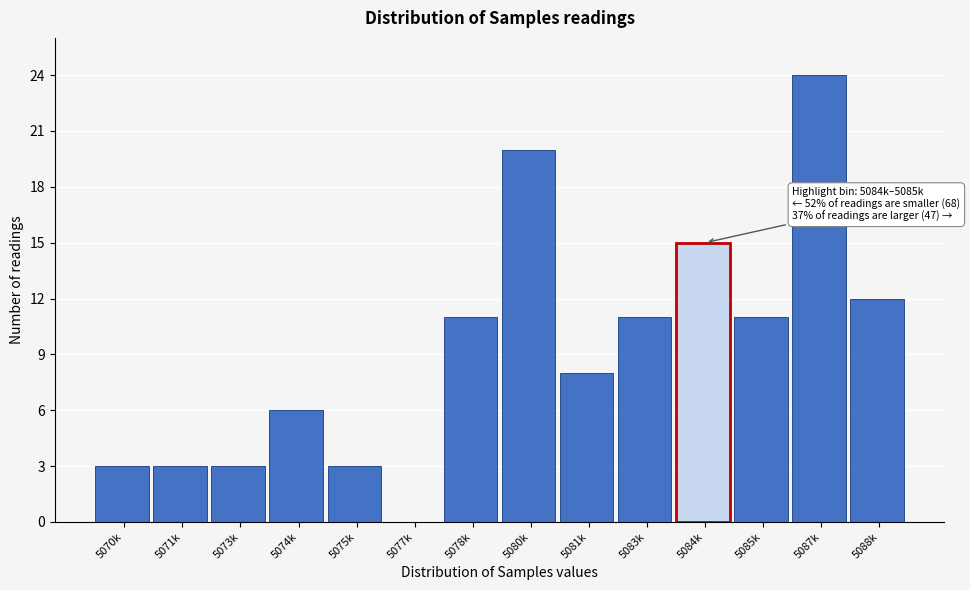

Reading left to right, extract all data points from this chart.

5070k=3	5071k=3	5073k=3	5074k=6	5075k=3	5077k=0	5078k=11	5080k=20	5081k=8	5083k=11	5084k=15	5085k=11	5087k=24	5088k=12